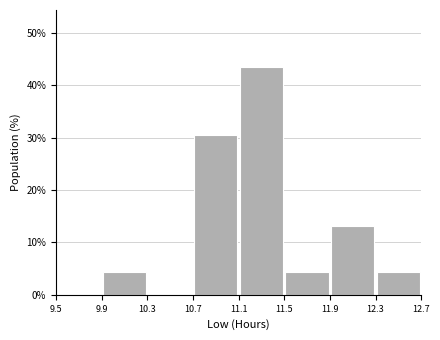

Over which range of the x-axis is the bar tallest?

11.1 to 11.5